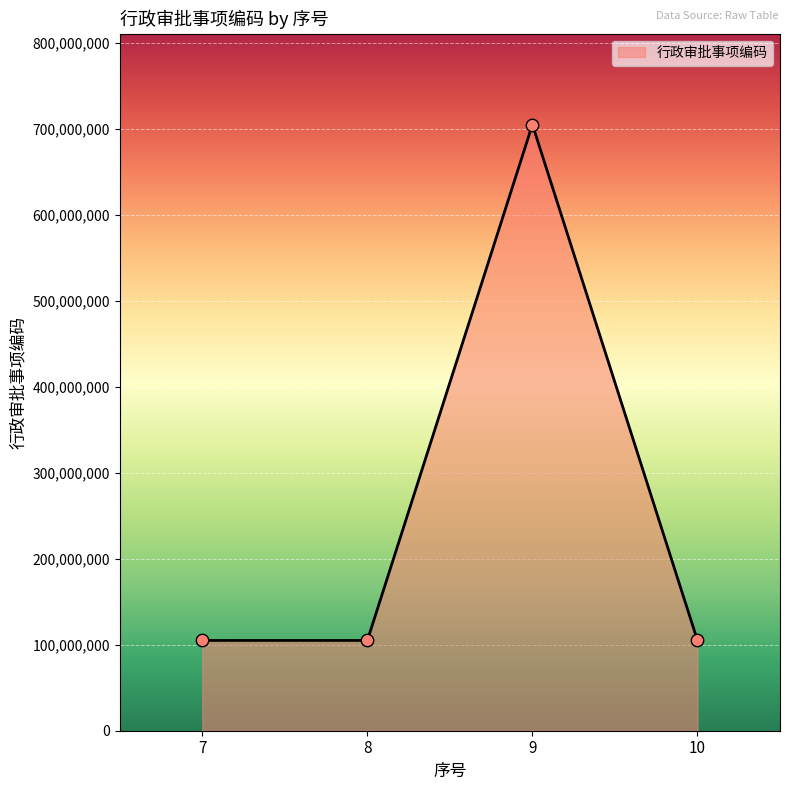

Which has a higher value, 9 or 10?

9